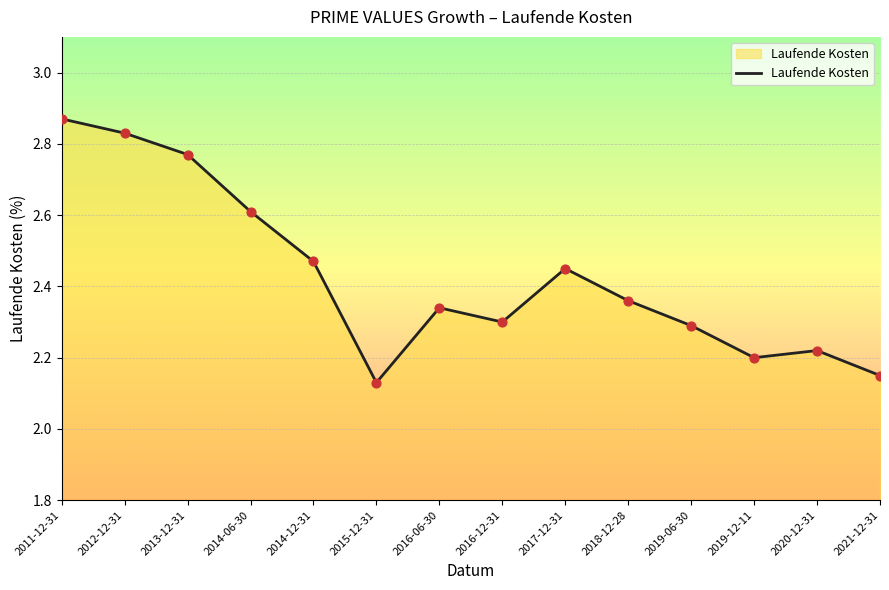

What is the change in value from 2015-12-31 to 2017-12-31?

+0.3